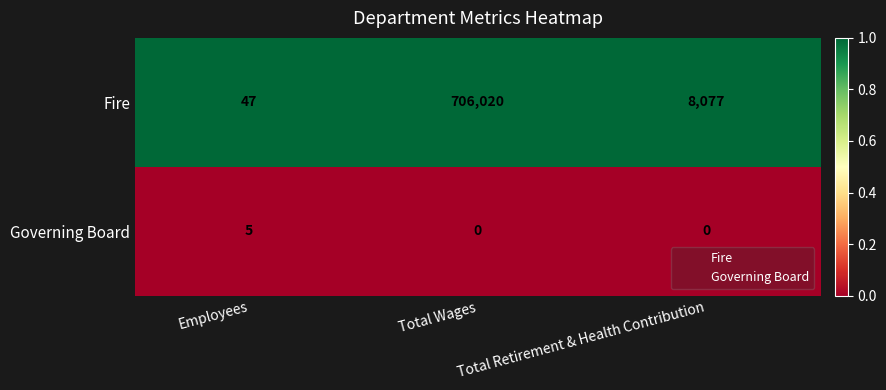

What is the highest value of the Fire series?

706020